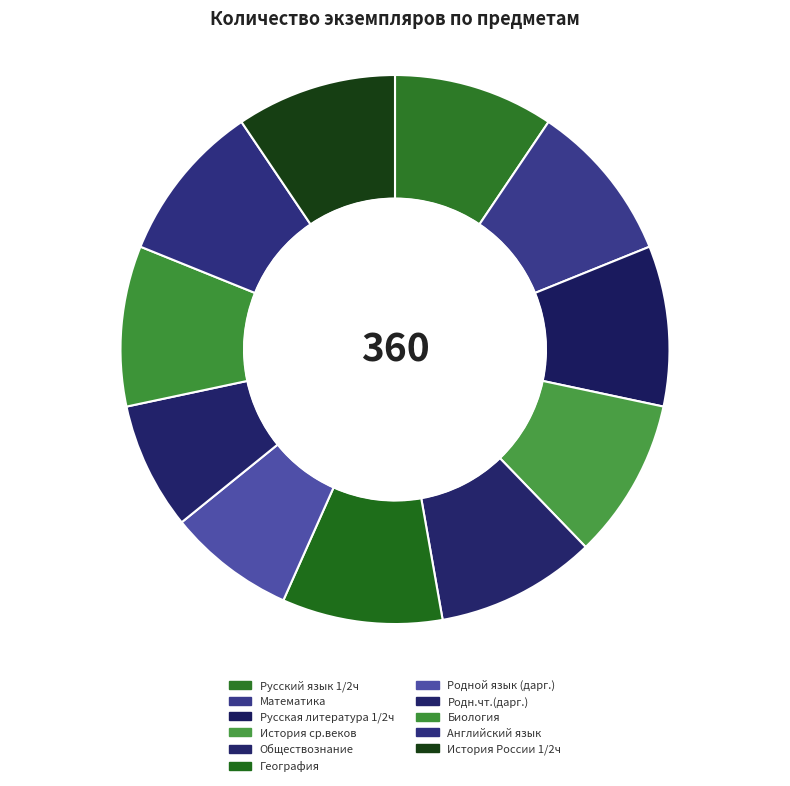

How many slices are in this pie chart?

11